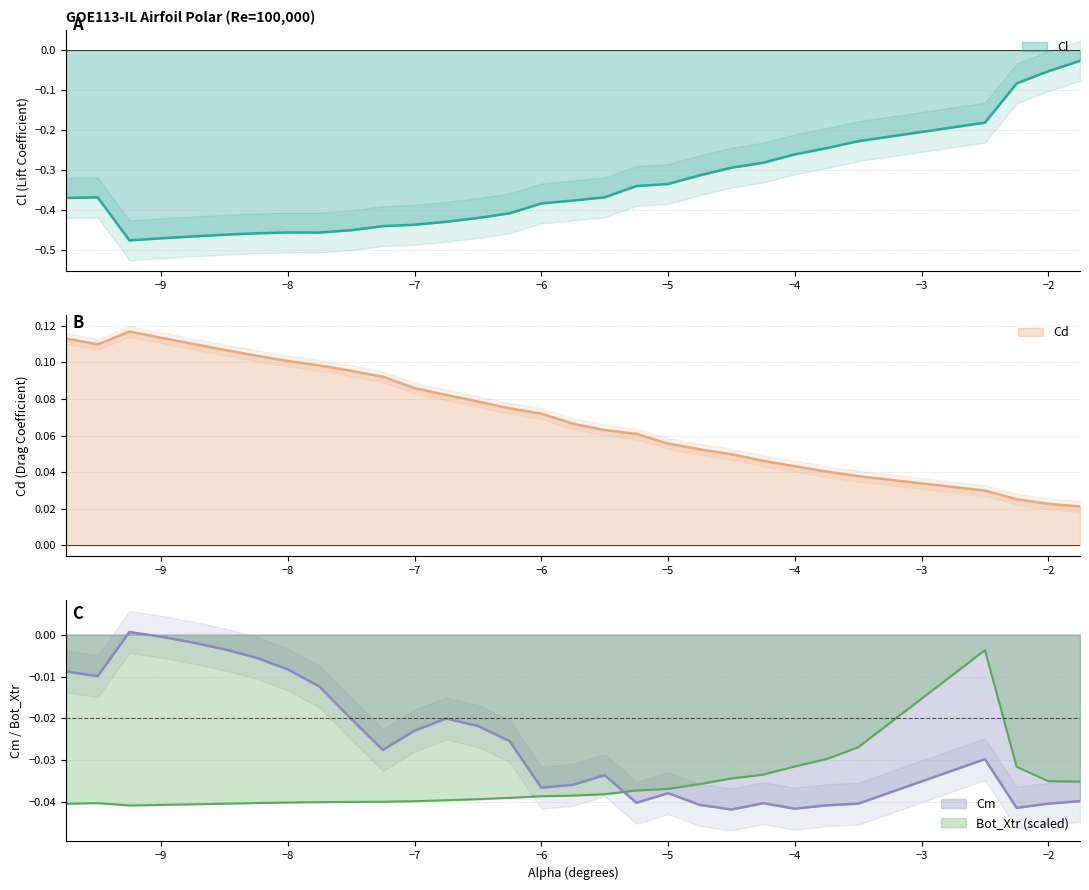

Reading left to right, extract all data points from this chart.

Cl: -0.4	-0.4	-0.5	-0.5	-0.5	-0.5	-0.5	-0.5	-0.5	-0.5	-0.4	-0.4	-0.4	-0.4	-0.4	-0.4	-0.4	-0.4	-0.3	-0.3	-0.3	-0.3	-0.3	-0.3	-0.2	-0.2	-0.2	-0.1	-0.1	-0.0
Cd: 0.1	0.1	0.1	0.1	0.1	0.1	0.1	0.1	0.1	0.1	0.1	0.1	0.1	0.1	0.1	0.1	0.1	0.1	0.1	0.1	0.1	0.0	0.0	0.0	0.0	0.0	0.0	0.0	0.0	0.0
Cm: -0.0	-0.0	0.0	-0.0	-0.0	-0.0	-0.0	-0.0	-0.0	-0.0	-0.0	-0.0	-0.0	-0.0	-0.0	-0.0	-0.0	-0.0	-0.0	-0.0	-0.0	-0.0	-0.0	-0.0	-0.0	-0.0	-0.0	-0.0	-0.0	-0.0
Bot_Xtr: -0.0	-0.0	-0.0	-0.0	-0.0	-0.0	-0.0	-0.0	-0.0	-0.0	-0.0	-0.0	-0.0	-0.0	-0.0	-0.0	-0.0	-0.0	-0.0	-0.0	-0.0	-0.0	-0.0	-0.0	-0.0	-0.0	-0.0	-0.0	-0.0	-0.0